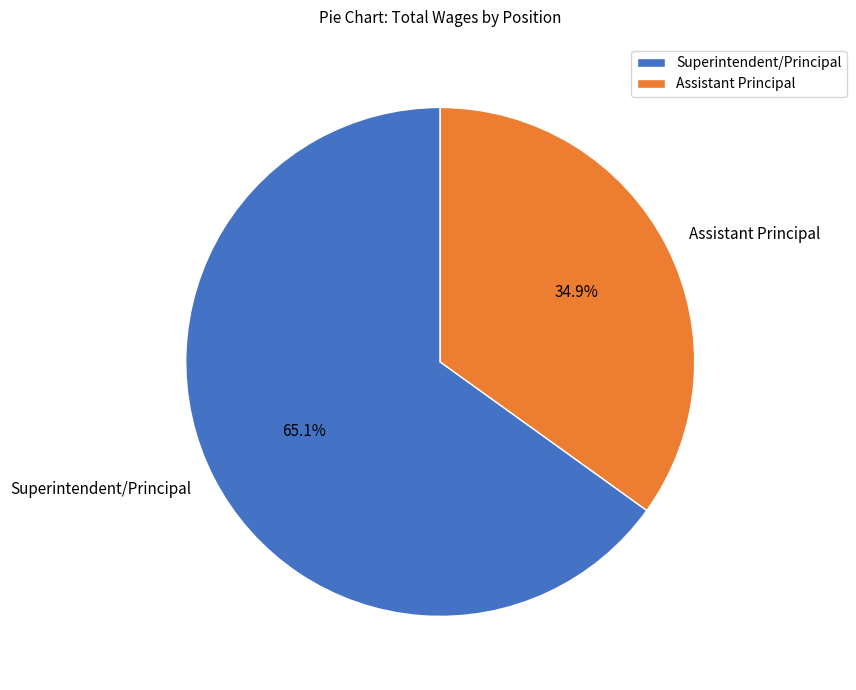

How much of the chart is everything except Superintendent/Principal?

34.9%